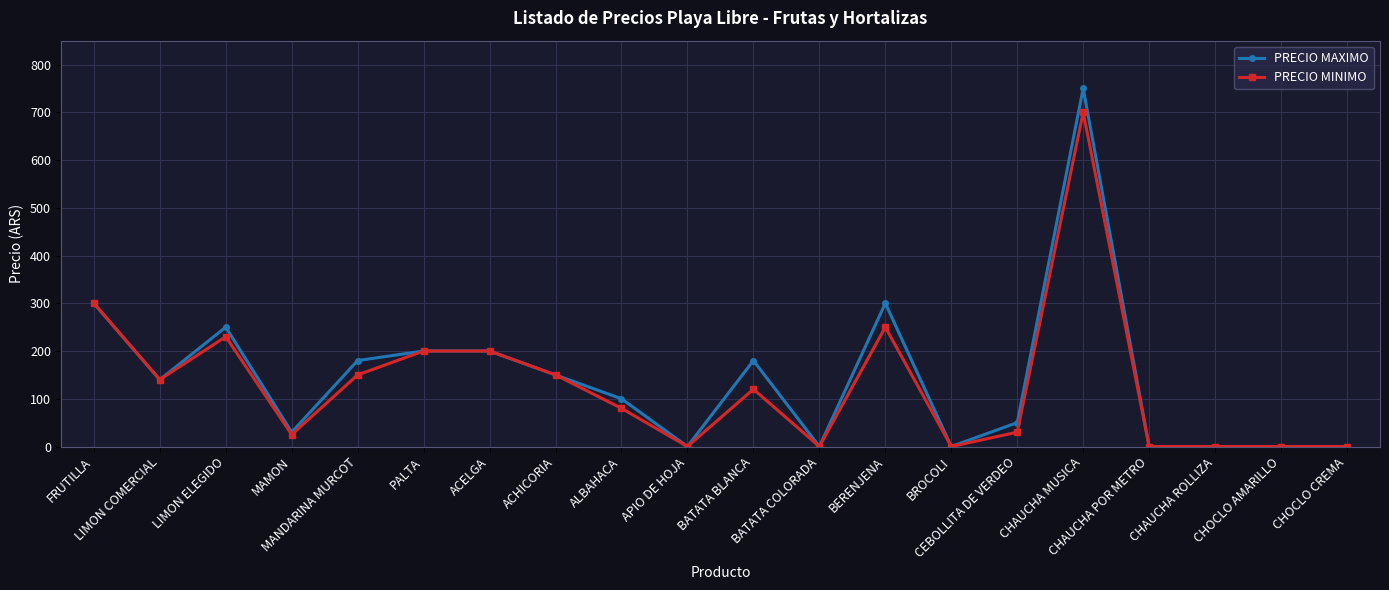

The value of PRECIO MINIMO at LIMON COMERCIAL is 140. True or false?

True